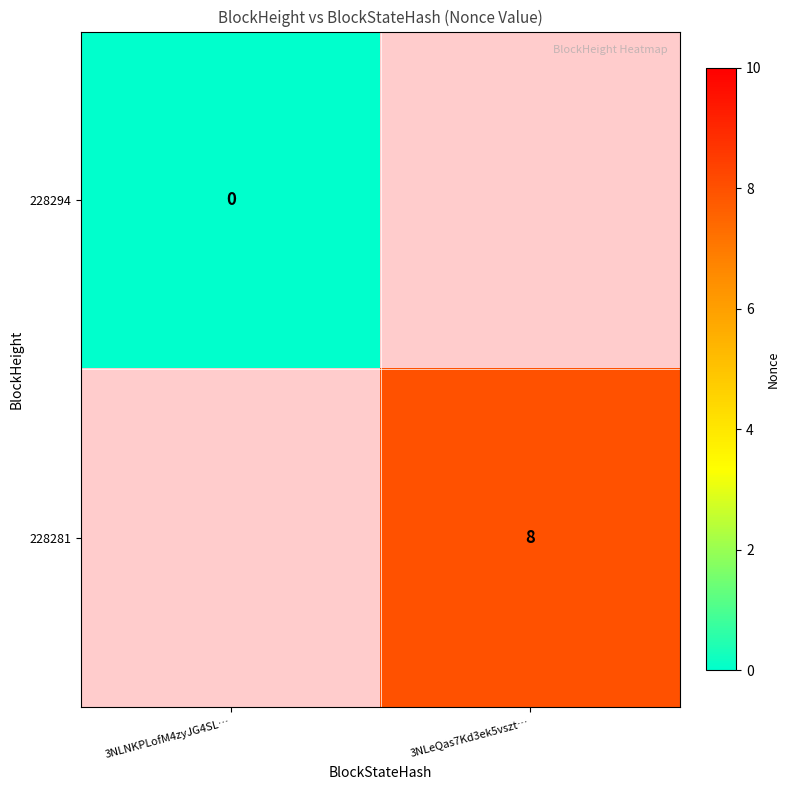

The value of 228281 at 3NLeQas7Kd3ek5vszt… is 5.1. True or false?

False